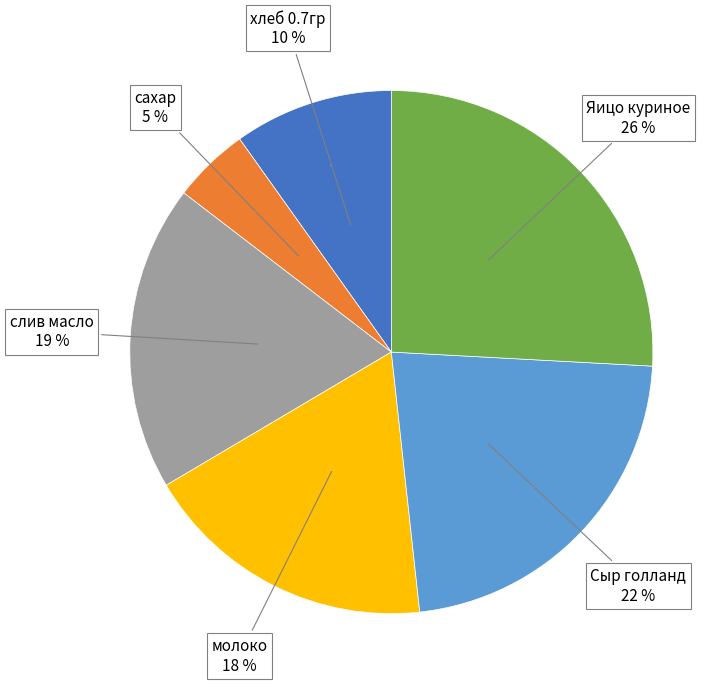

How many slices are in this pie chart?

6